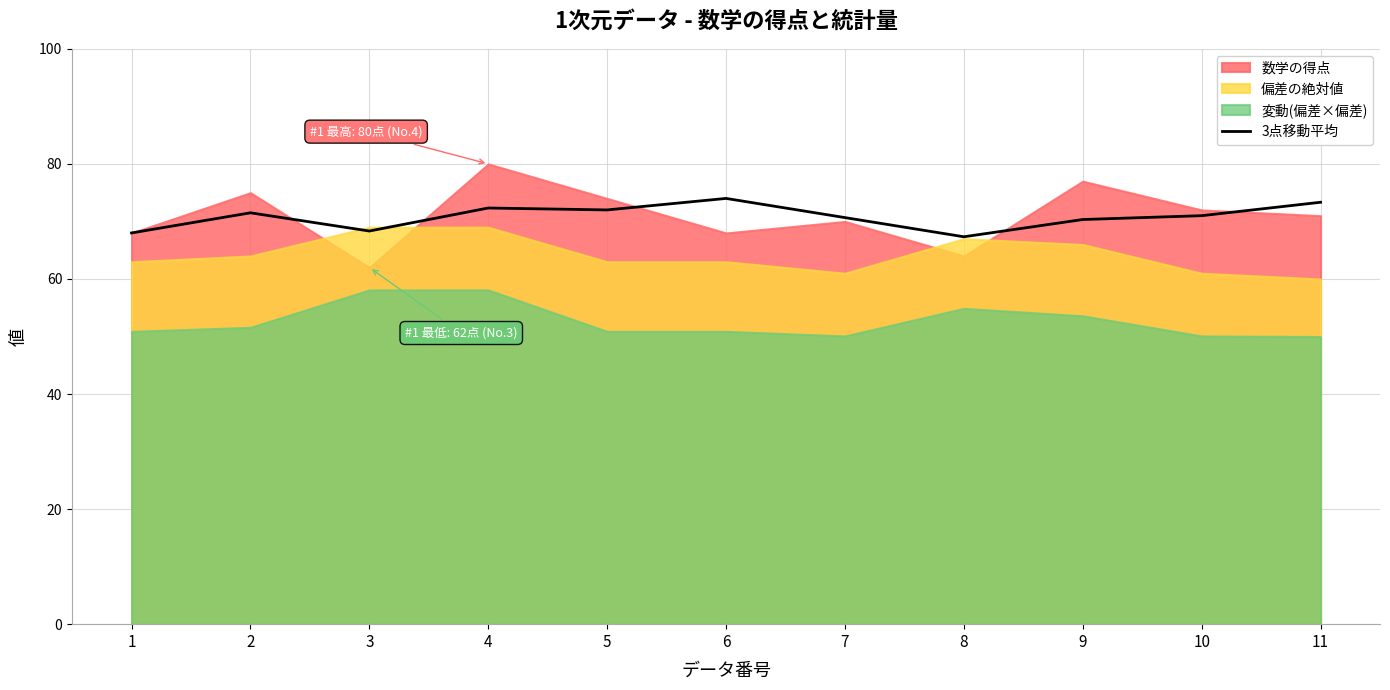

True or false: 3点移動平均 has a value of 36.5 at 6.

False